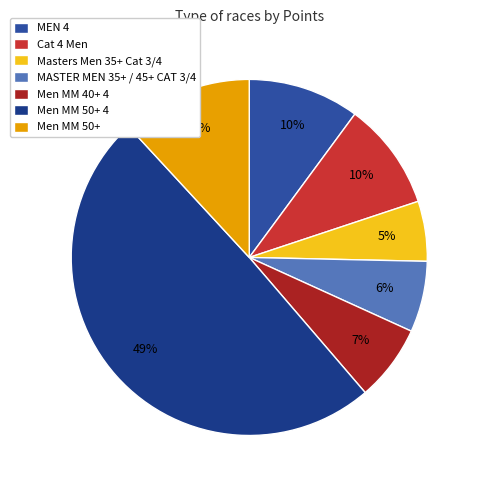

Count the number of slices in the pie.

7